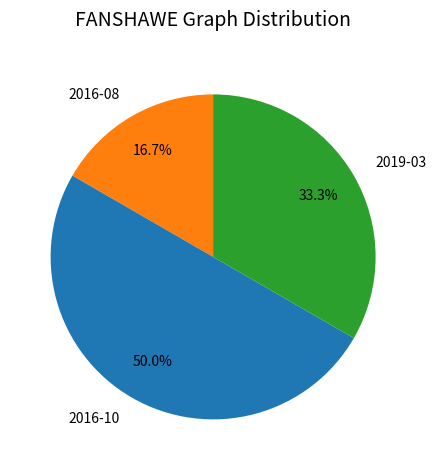

To the nearest percent, what is the difference between the largest and smallest slice percentages?

33%